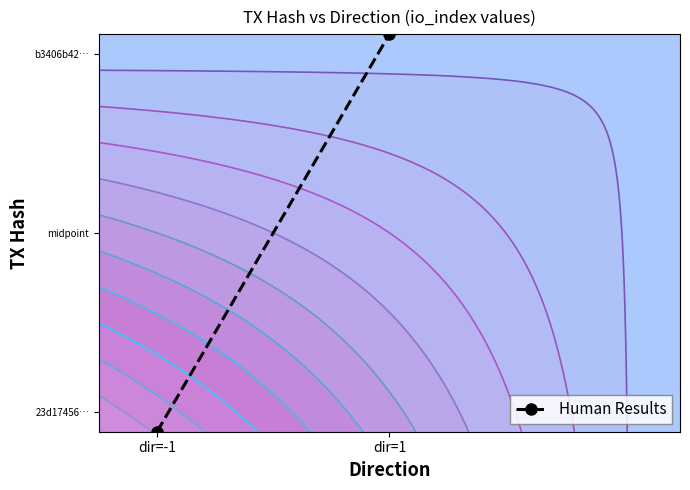

What is the greatest value displayed?

1.0